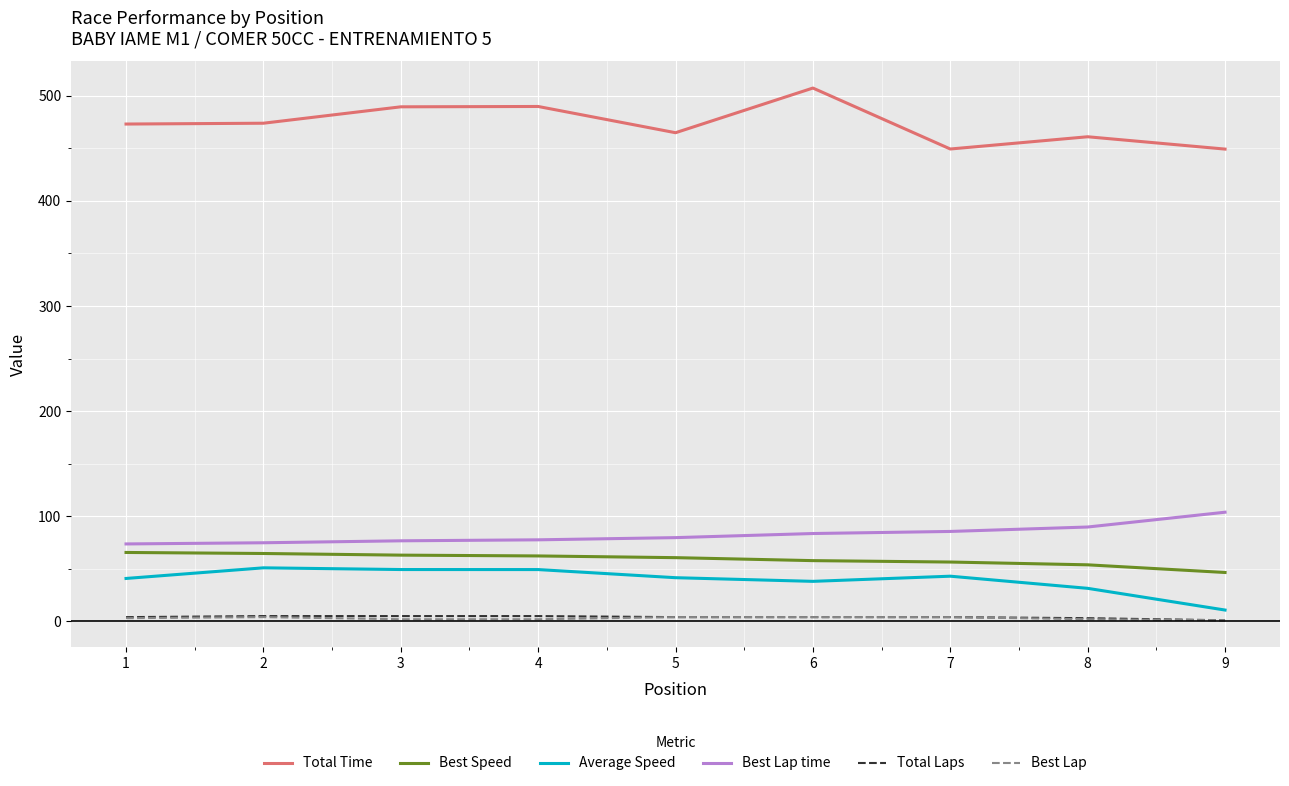

What is the approximate value of Best Lap at 2?

4.0